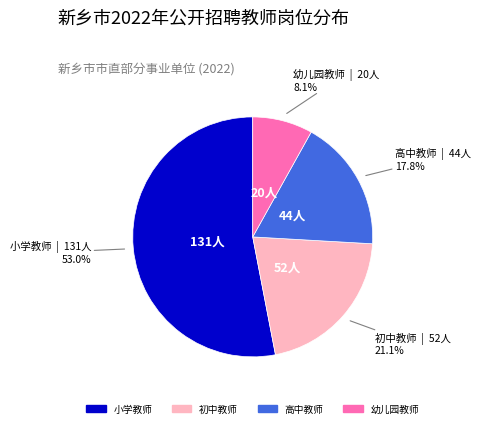

What percentage is the 高中教师 slice, to the nearest percent?

18%